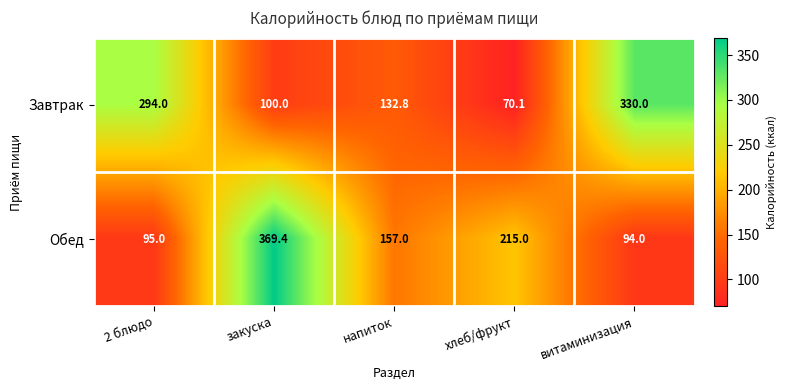

What is the difference between the maximum and minimum values in the Обед series?

275.4